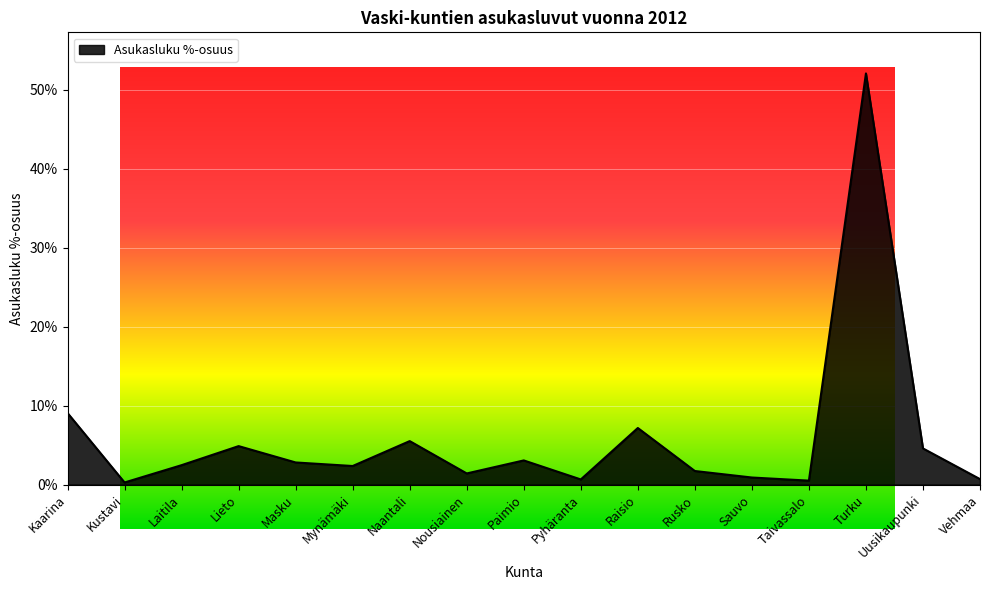

Which label corresponds to the smallest value in the chart?

Kustavi